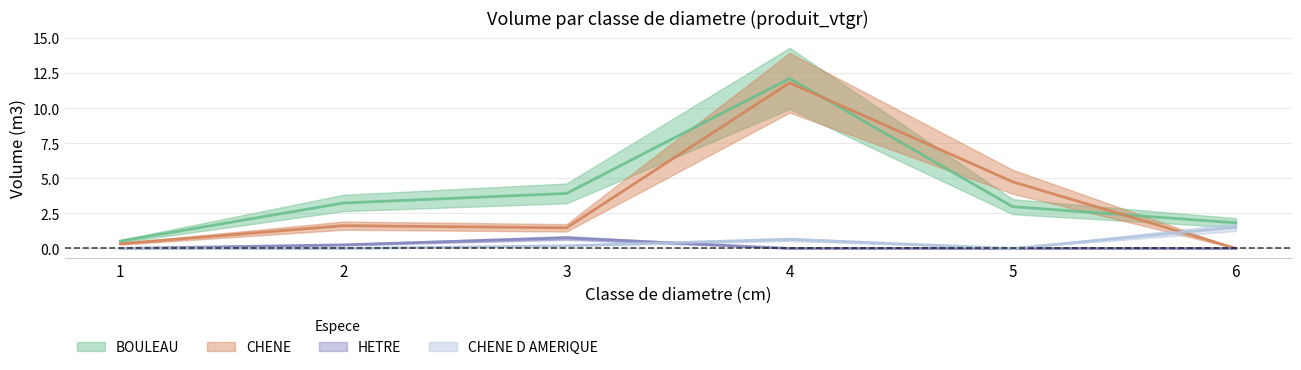

At which category does CHENE D AMERIQUE reach its first local valley?

5